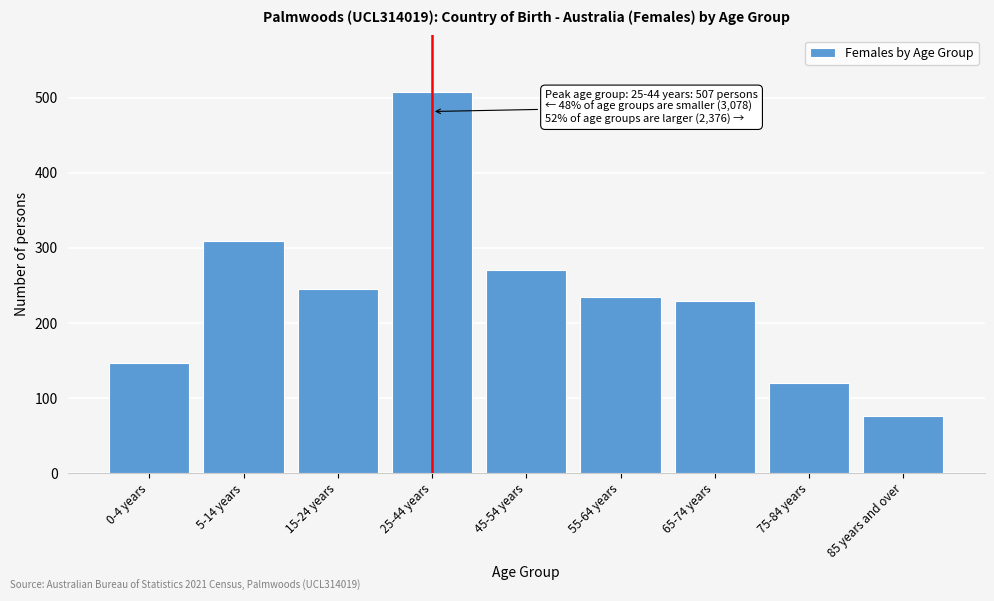

Reading right to left, extract all data points from this chart.

85 years and over=76	75-84 years=120	65-74 years=229	55-64 years=235	45-54 years=270	25-44 years=507	15-24 years=245	5-14 years=309	0-4 years=146